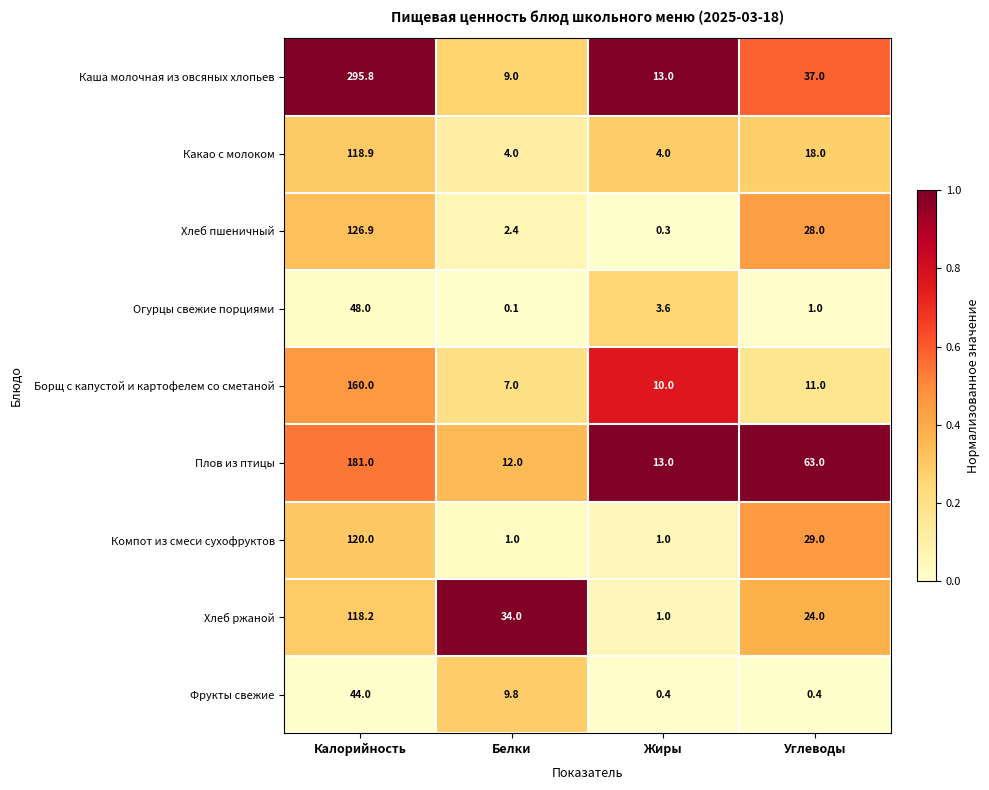

Rank the series at Белки from lowest to highest value.

Огурцы свежие порциями, Компот из смеси сухофруктов, Хлеб пшеничный, Какао с молоком, Борщ с капустой и картофелем со сметаной, Каша молочная из овсяных хлопьев, Фрукты свежие, Плов из птицы, Хлеб ржаной